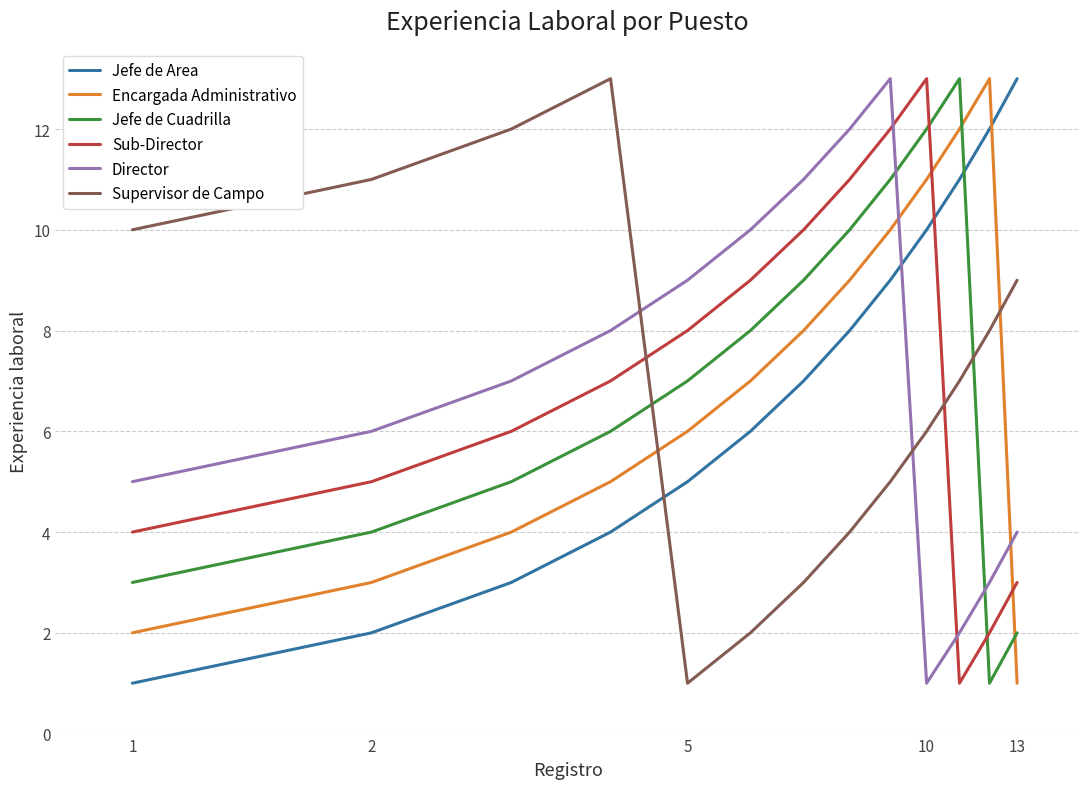

What is the greatest value displayed?

13